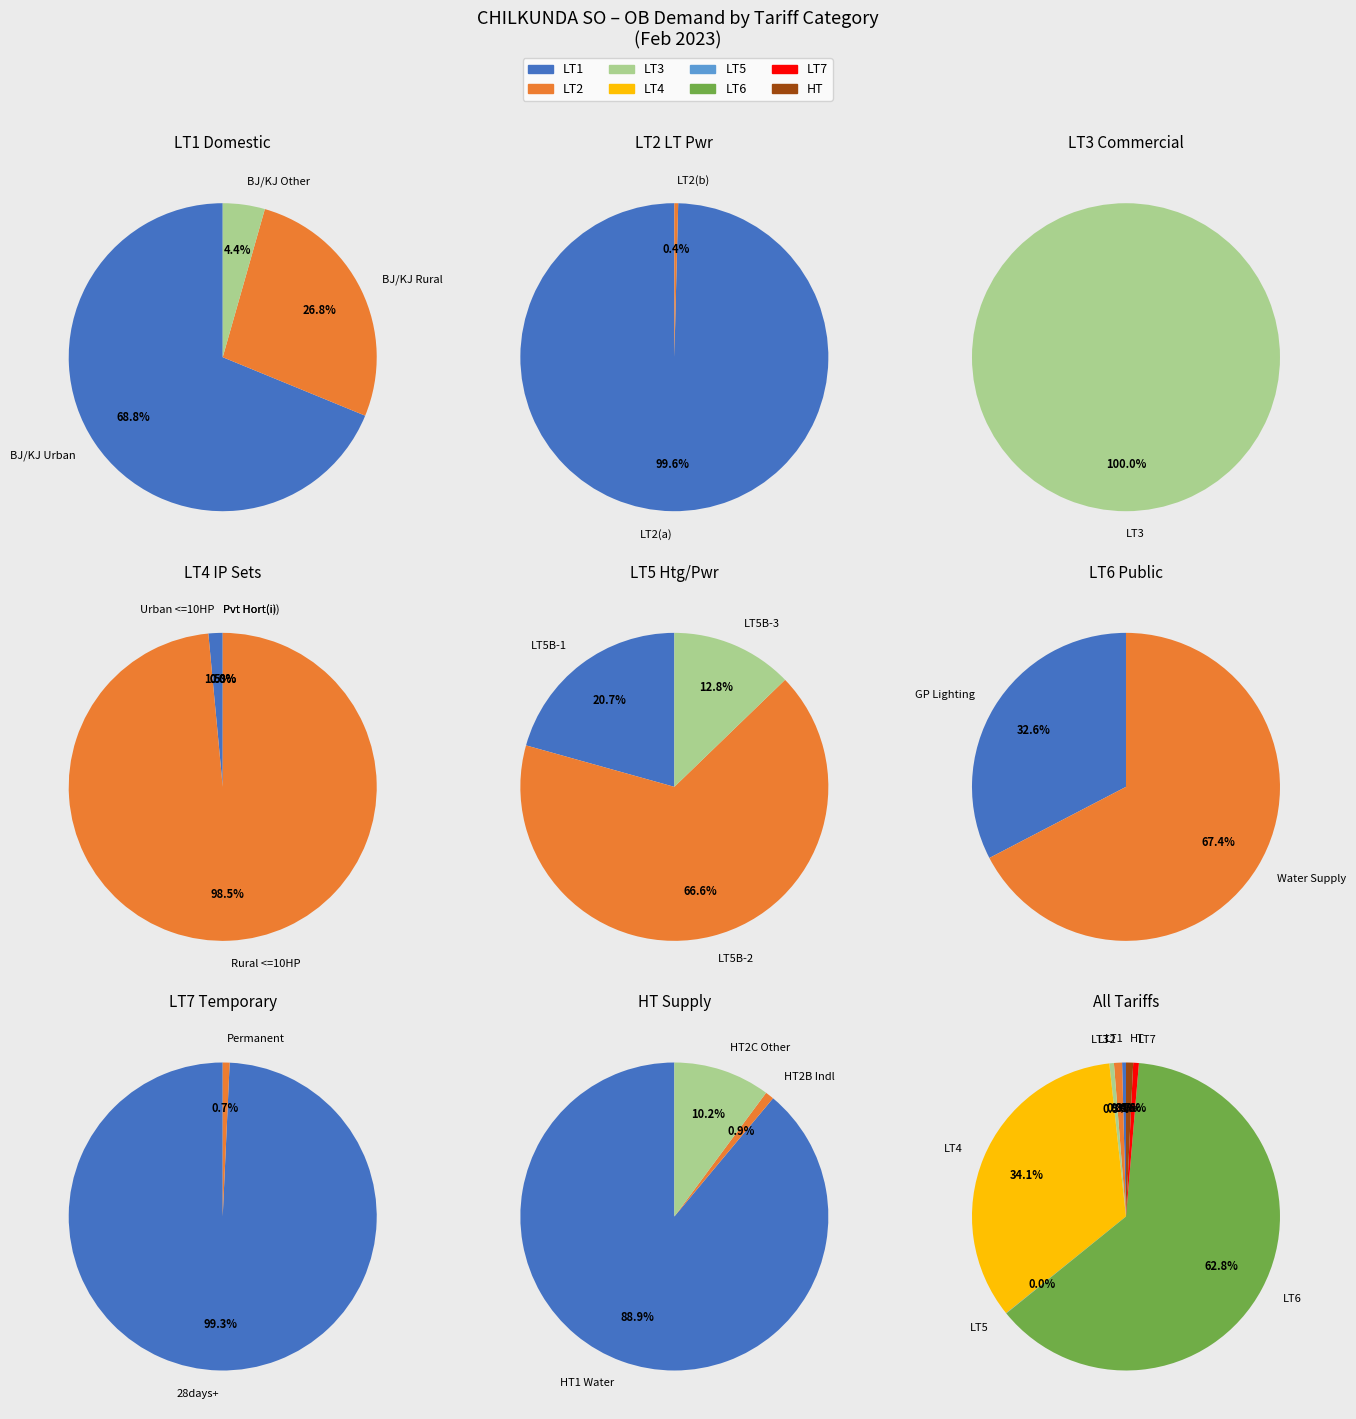

What is the largest slice in the pie chart?

LT6